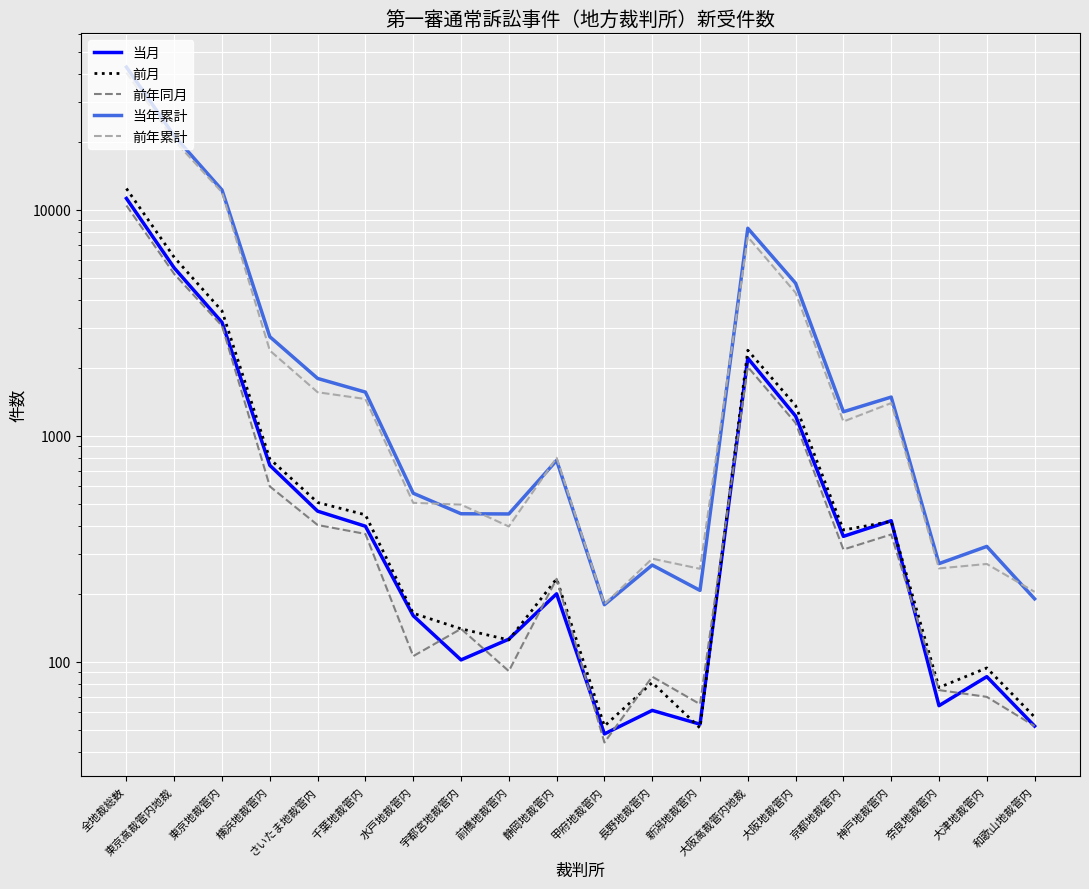

What is the difference between the highest and lowest values at 大津地裁管内?

254